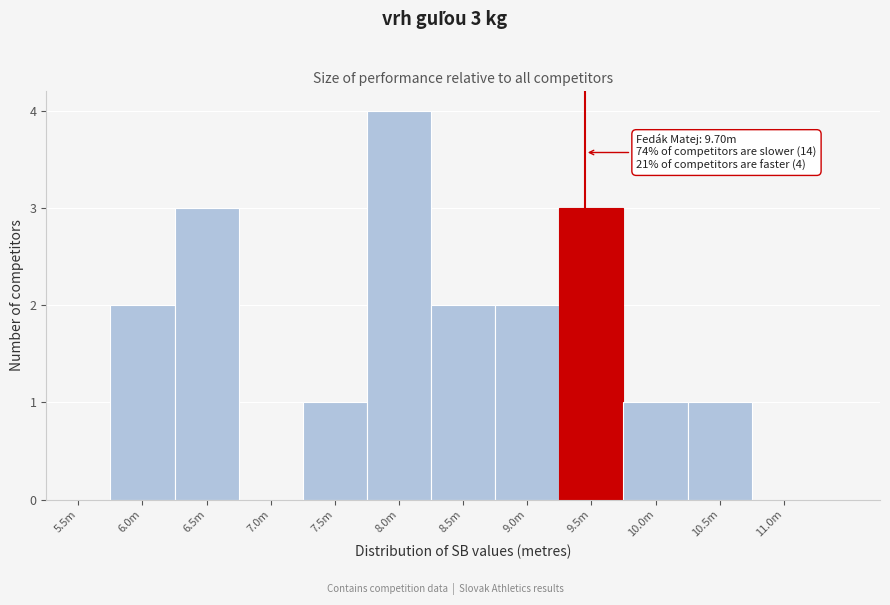

Reading right to left, what are all the values shown in this chart?

11.0m=0	10.5m=1	10.0m=1	9.5m=3	9.0m=2	8.5m=2	8.0m=4	7.5m=1	7.0m=0	6.5m=3	6.0m=2	5.5m=0